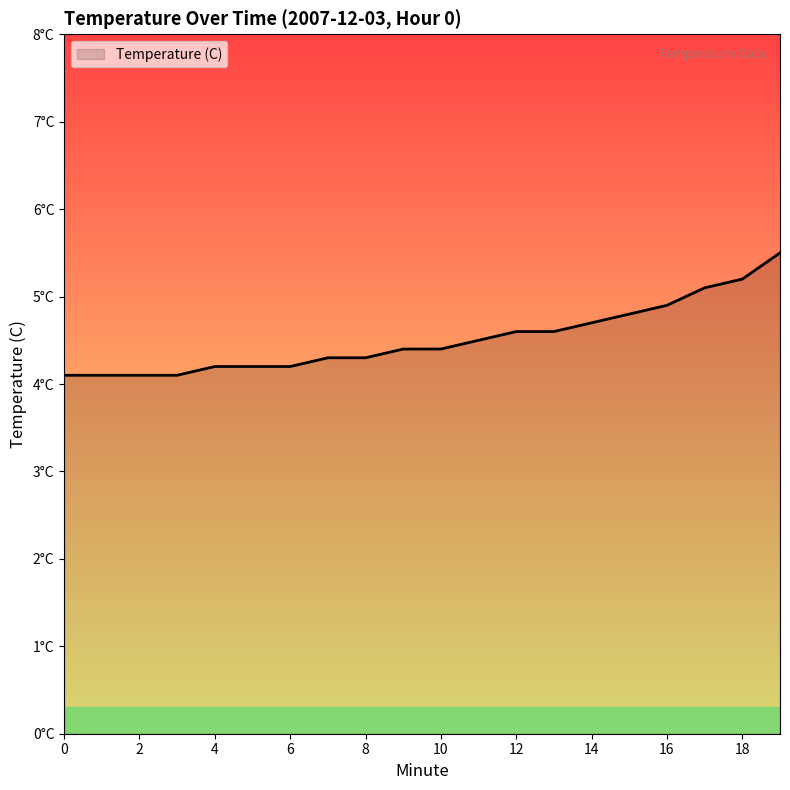

Is this an area chart (filled region under the line)?

Yes